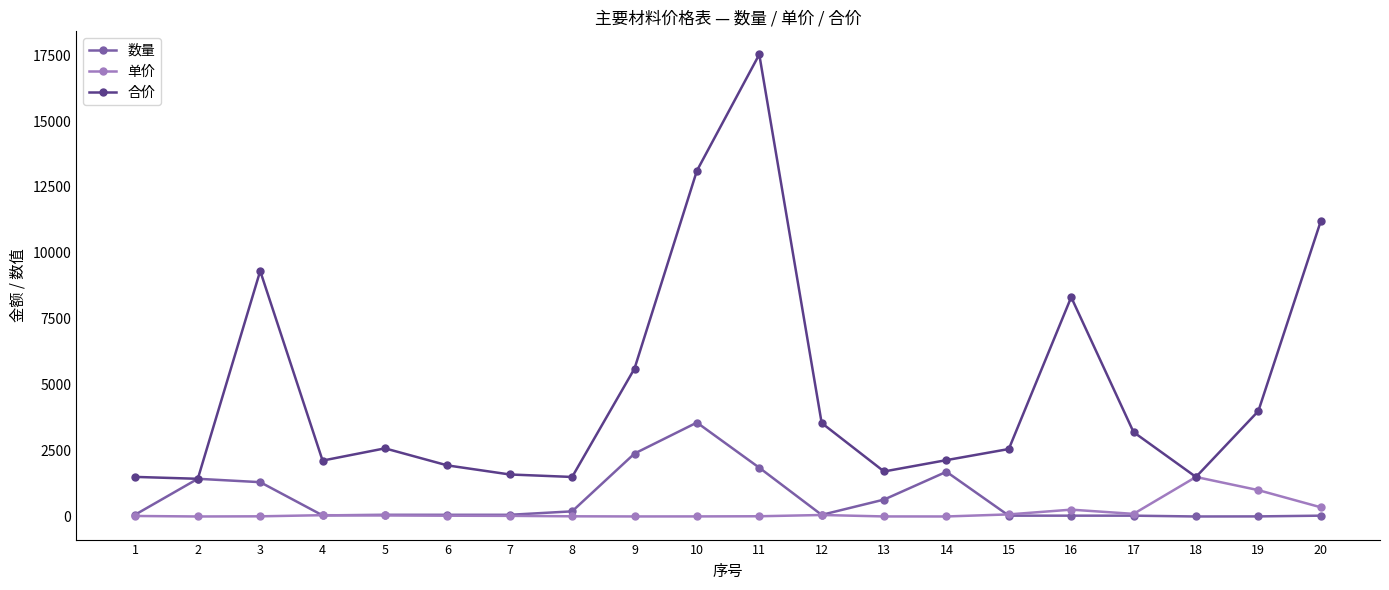

Which series changed the most between 5 and 11?

合价